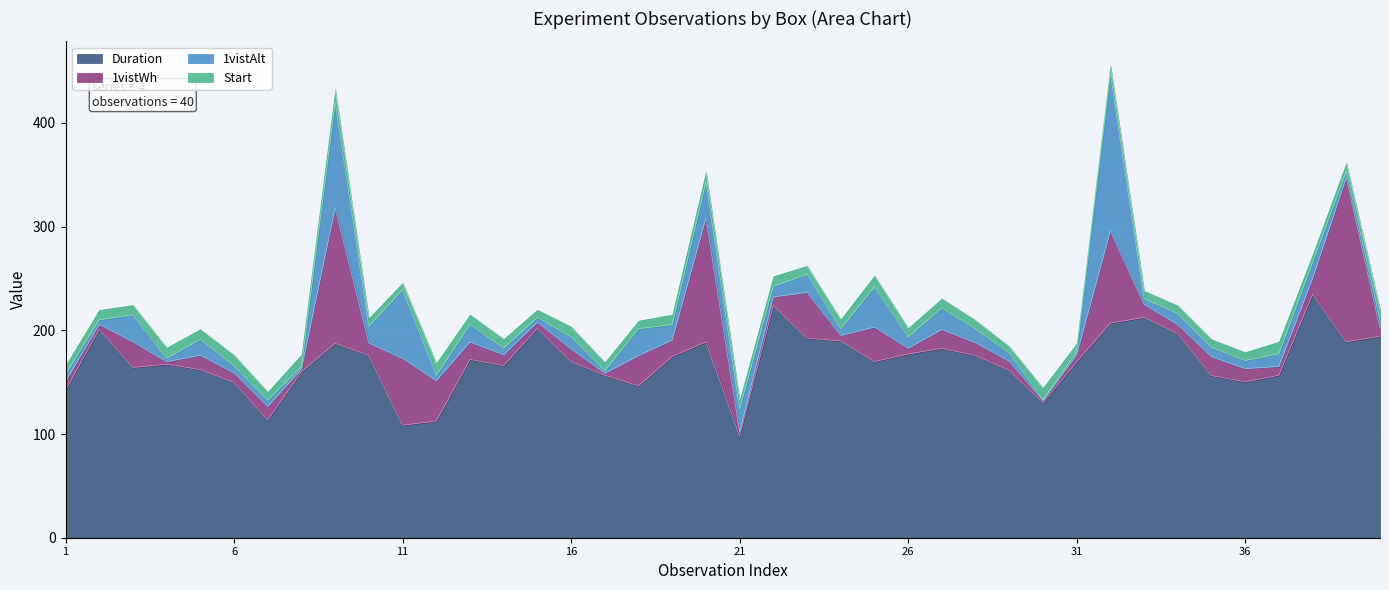

Where do 1vistWh and Start first cross each other?

2 and 3